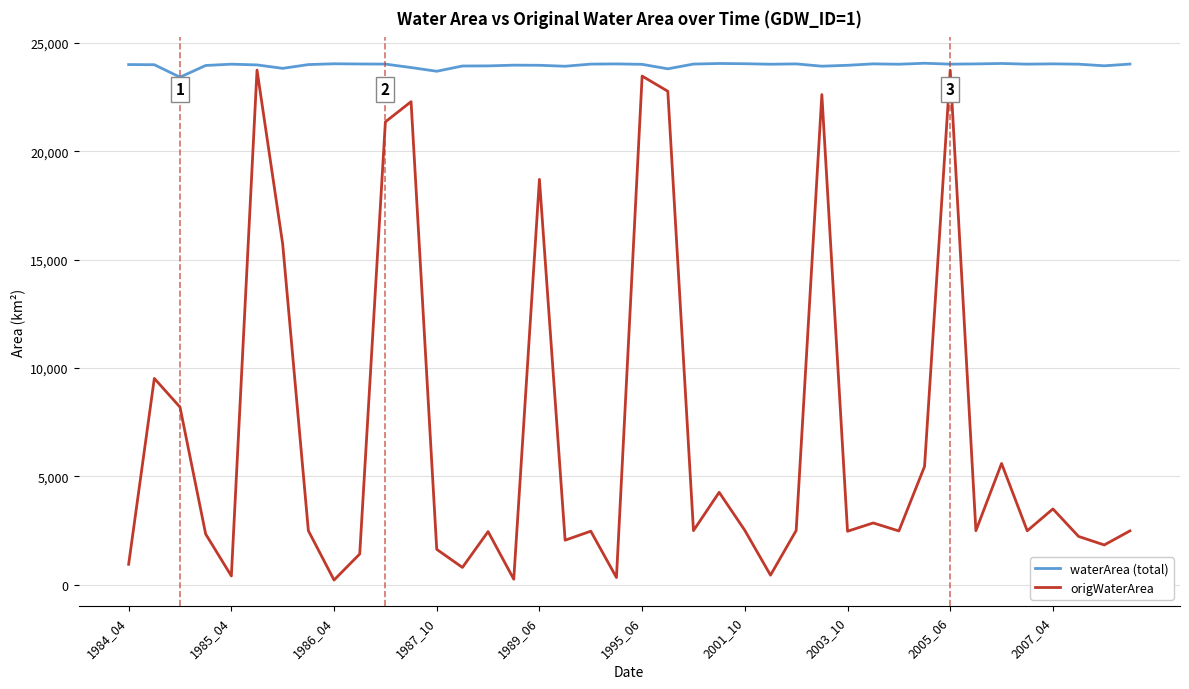

What is the difference between the maximum and second lowest values in the origWaterArea series?

23496.4